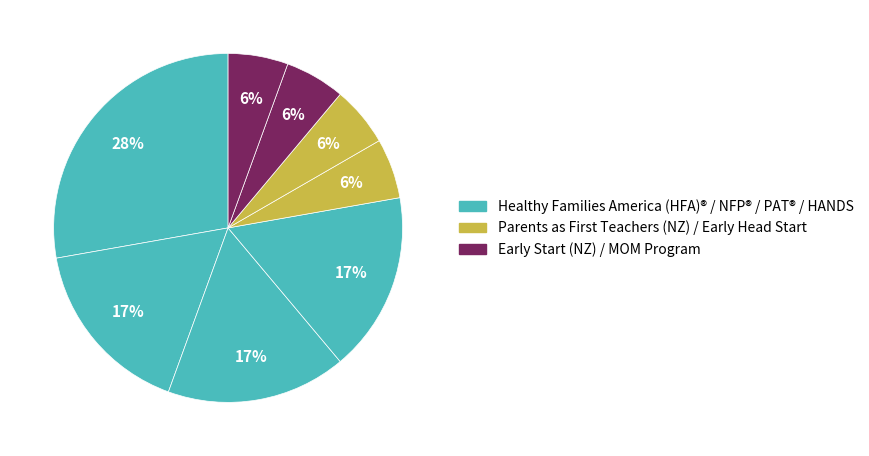

Is there a majority slice in this chart?

No